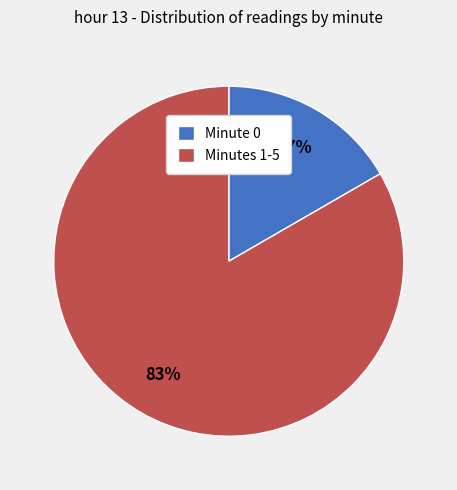

To the nearest percent, what percentage of the pie is Minute 0?

17%